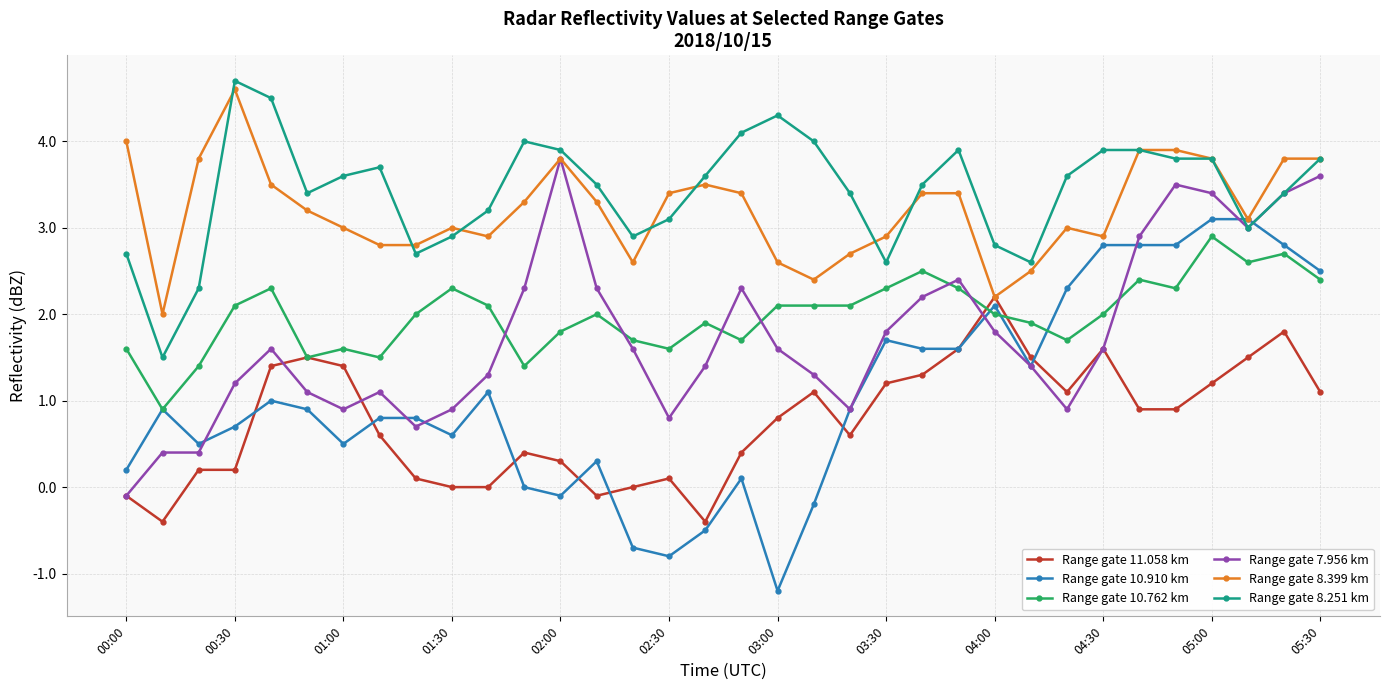

What is the value of the Range gate 8.251 km point at the 18th from the left?

4.1